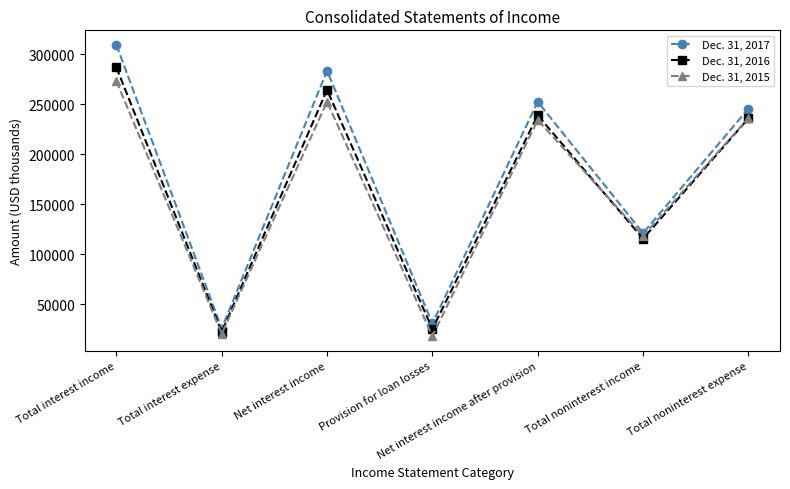

At Net interest income, list the series in order from smallest to largest.

Dec. 31, 2015, Dec. 31, 2016, Dec. 31, 2017